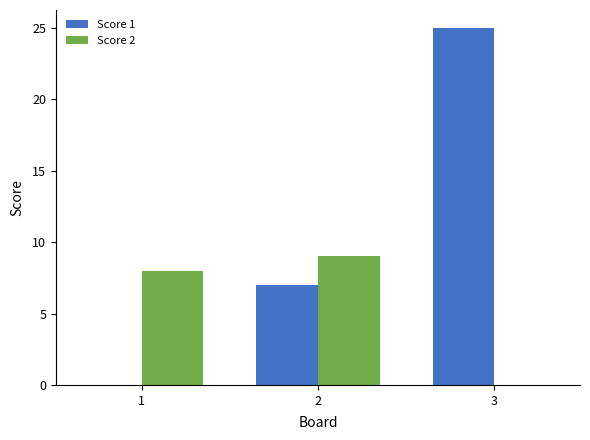

Is the value of Score 2 at 1 greater than the value of Score 1 at 2?

Yes